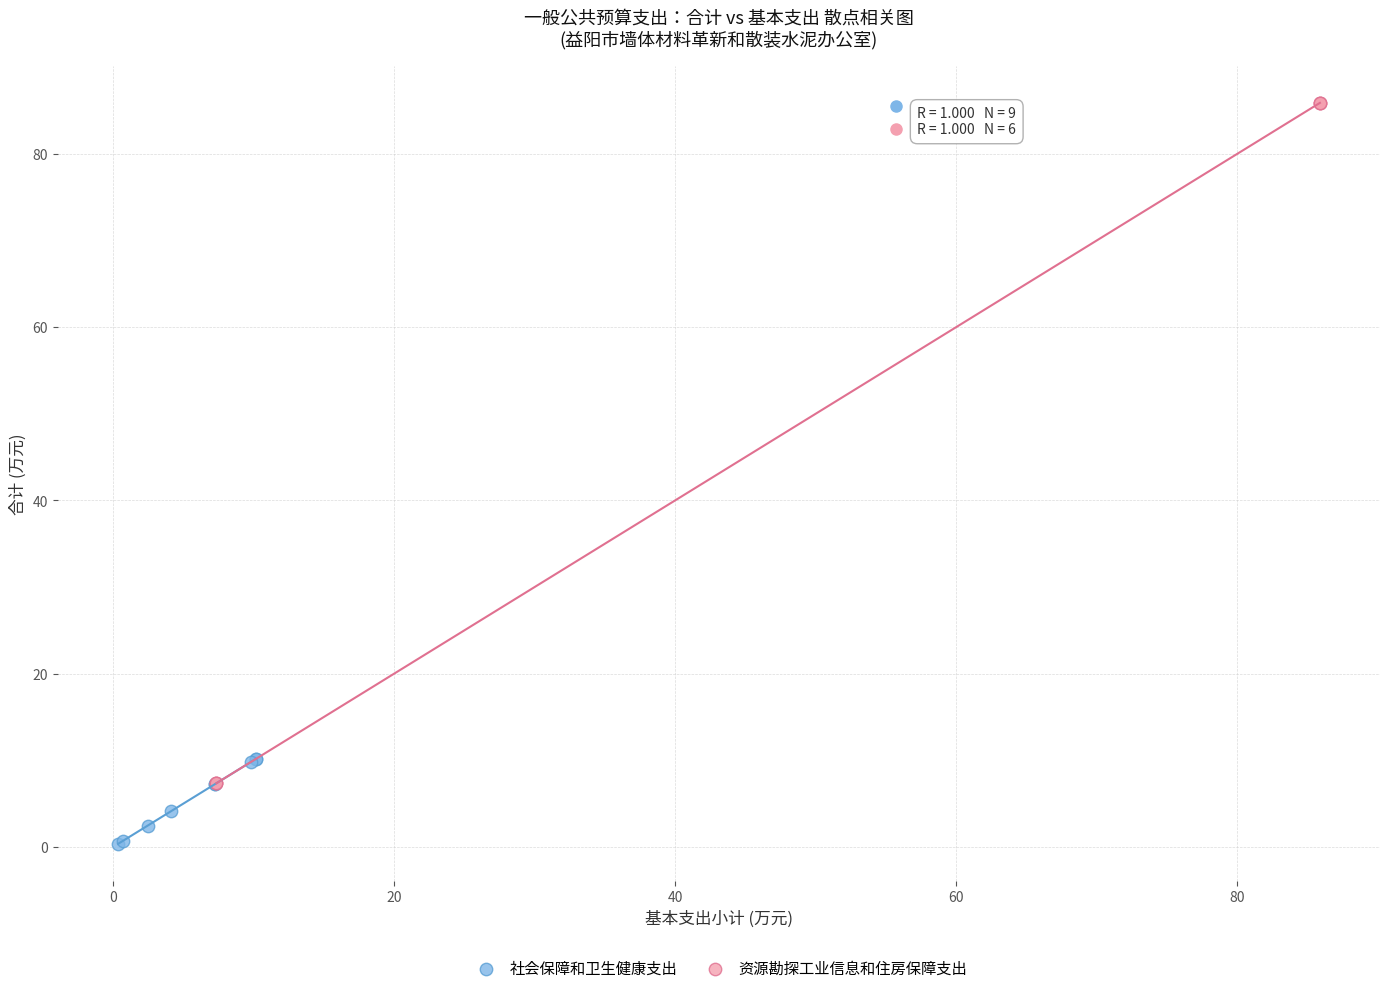

What are all the series names shown in the legend?

社会保障和卫生健康支出, 资源勘探工业信息和住房保障支出